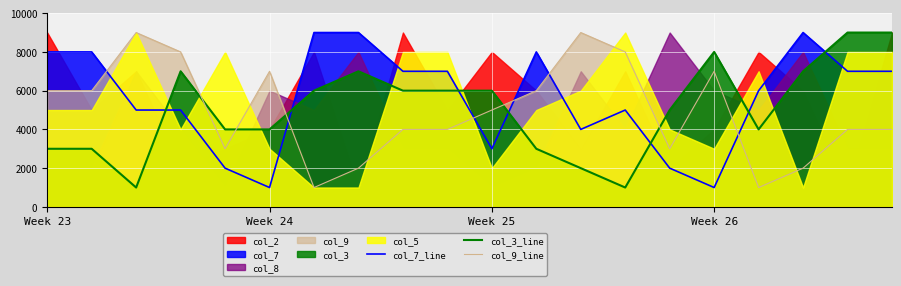

Which has a higher value, 14 or 16?

16